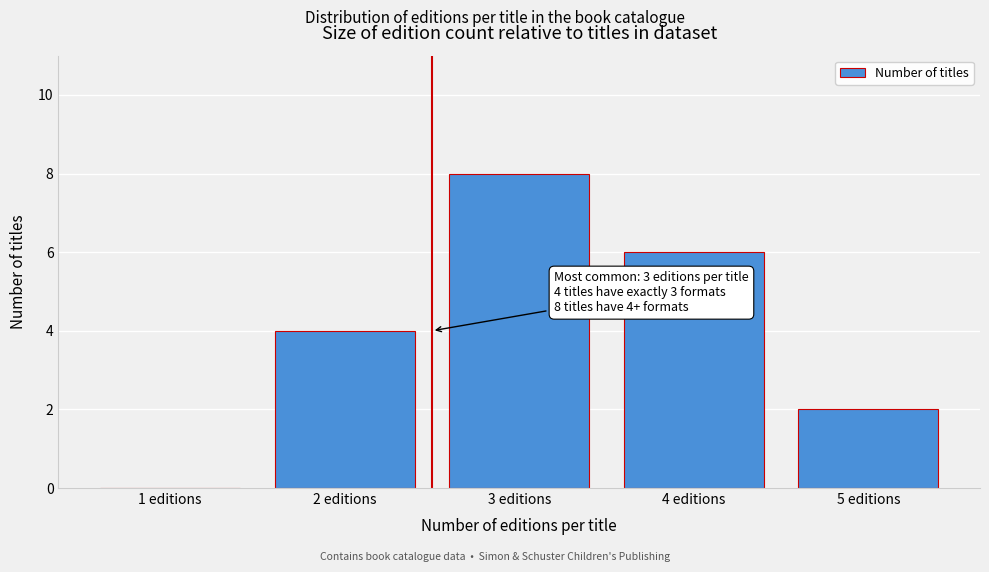

Reading left to right, extract all data points from this chart.

1 editions=0	2 editions=4	3 editions=8	4 editions=6	5 editions=2